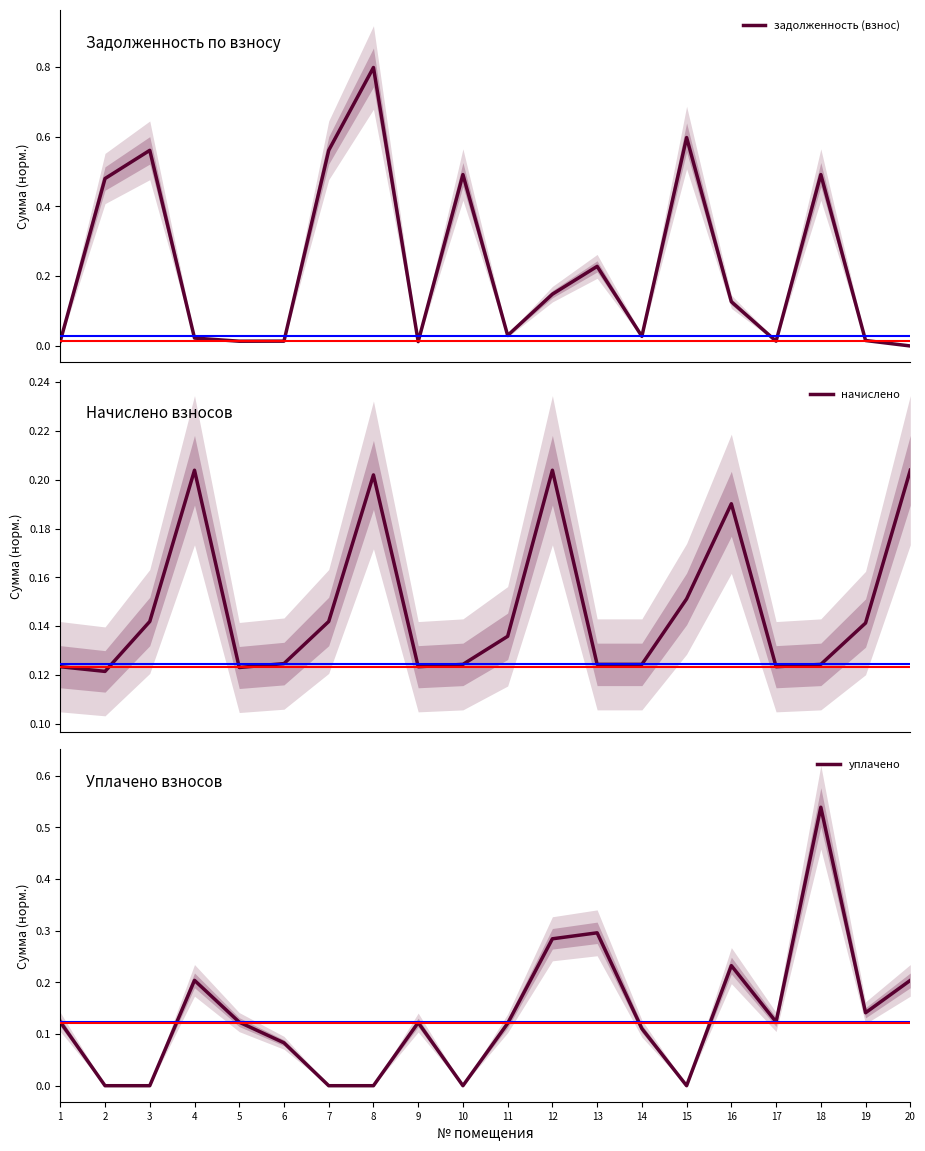

What is the spread (max minus min) of values at 17?

0.1